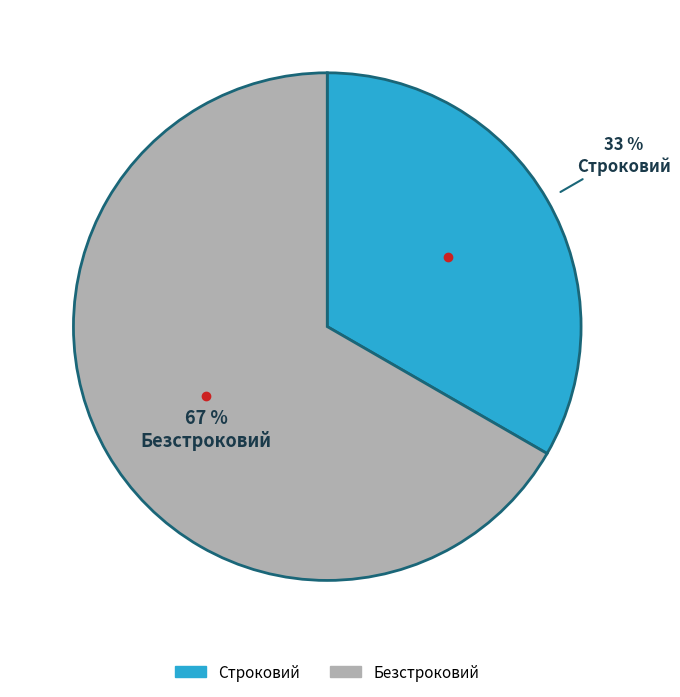

True or false: Строковий accounts for 33% of the total.

True